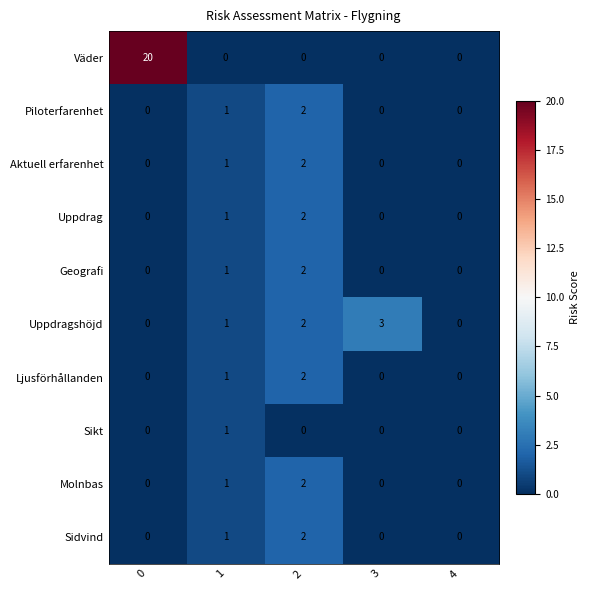

True or false: Sikt has a value of 0 at 0.

True